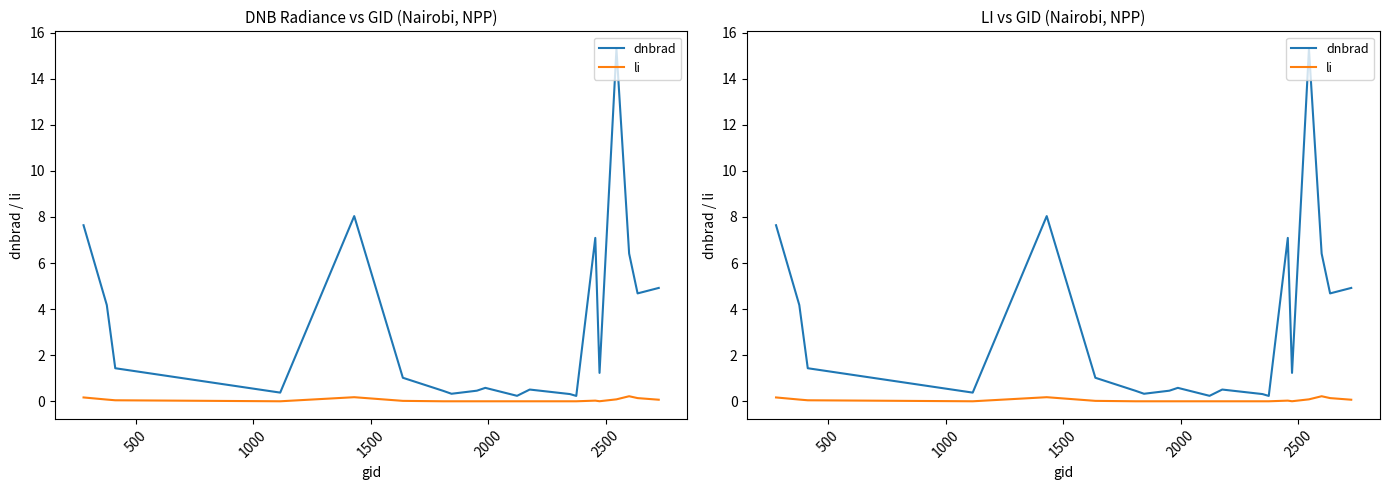

What is the value of the dnbrad point at the 17th from the left?

15.3